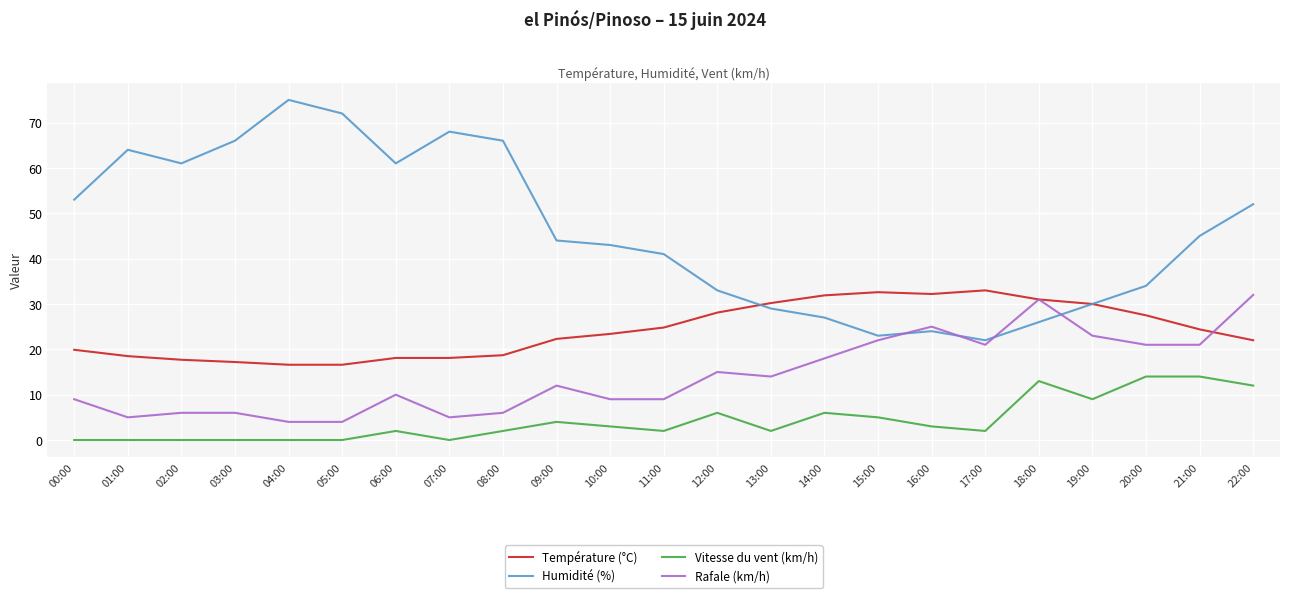

Rank the series at 10:00 from lowest to highest value.

Vitesse du vent (km/h), Rafale (km/h), Température (°C), Humidité (%)